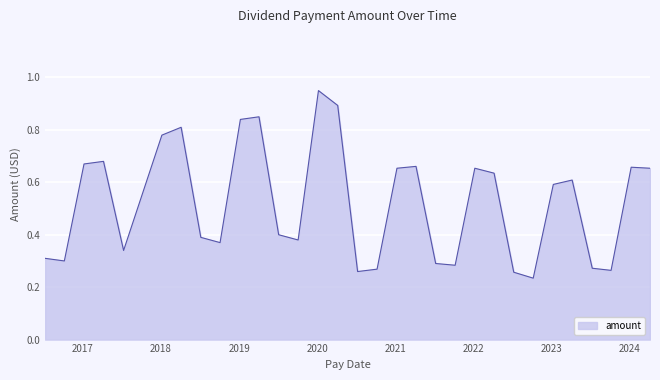

Is this an area chart (filled region under the line)?

Yes